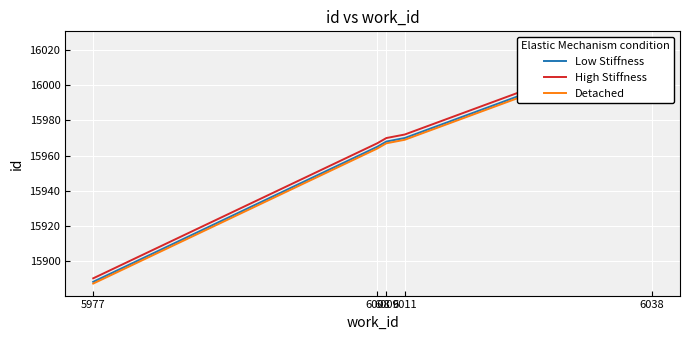

Reading right to left, transcribe all the data shown in this chart.

Low Stiffness: 6038=16022	6011=15970	6009=15968	6008=15965	5977=15888
High Stiffness: 6038=16024	6011=15972	6009=15970	6008=15967	5977=15890
Detached: 6038=16021	6011=15969	6009=15967	6008=15964	5977=15887